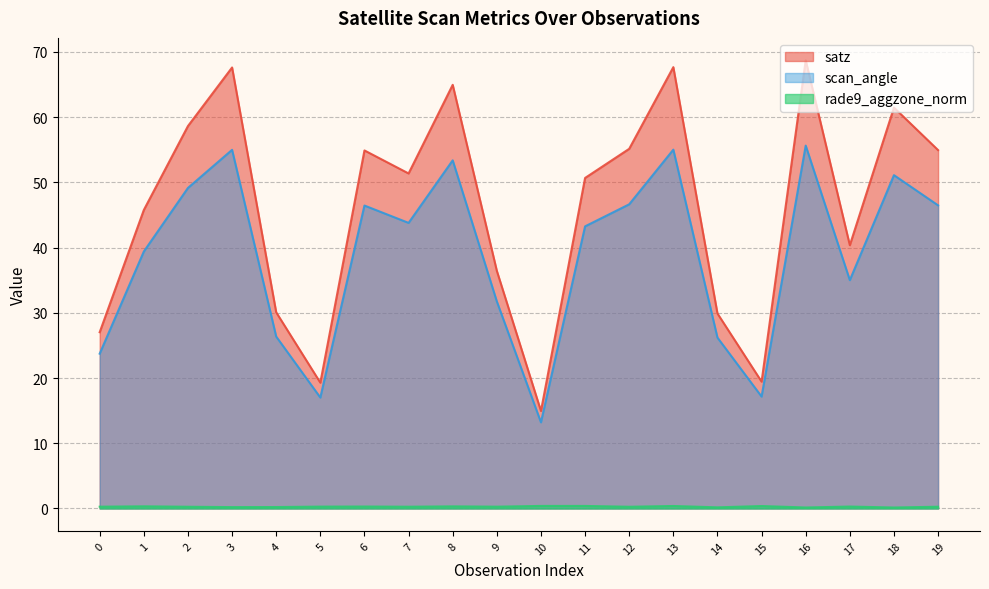

Between 1 and 10, which series saw the biggest shift?

satz